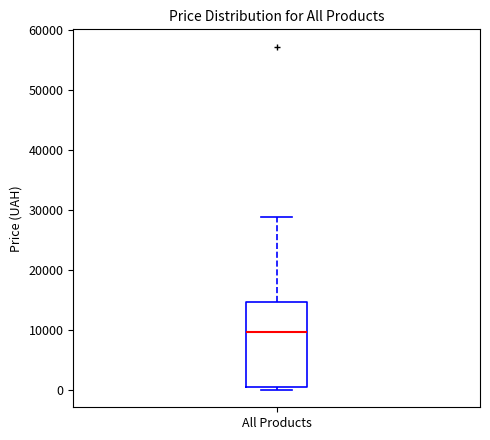

Read this box plot against the y-axis: the position of the median line, the range covered by the box, and the ends of both whiskers. The values are not printed on the chart, so give them approximately, as read against the axis.

median 10000, box 1000 to 15000, whiskers 0 to 29000